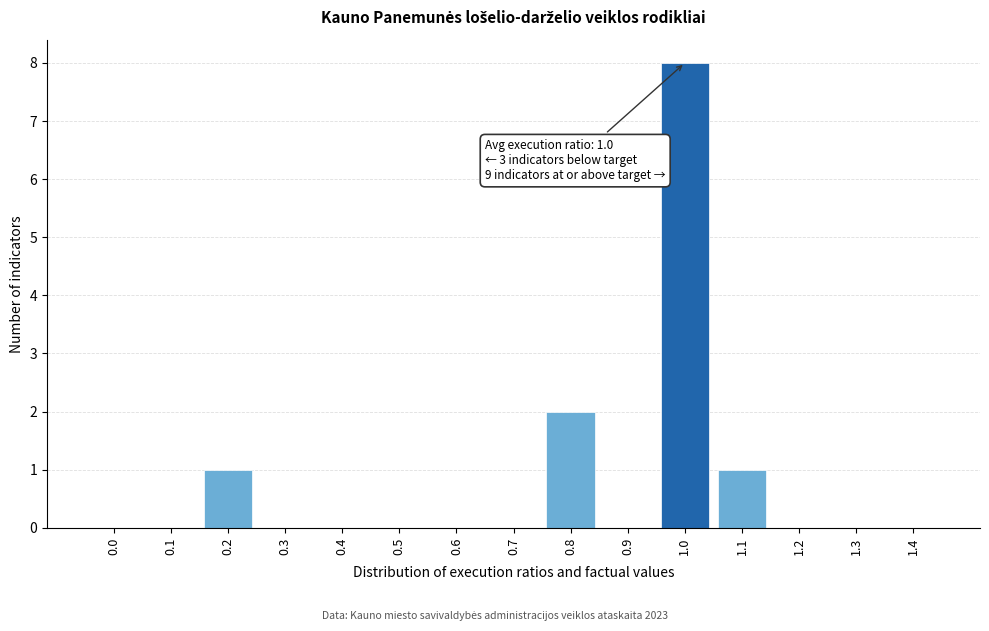

Reading left to right, transcribe all the data shown in this chart.

0.0=0	0.1=0	0.2=1	0.3=0	0.4=0	0.5=0	0.6=0	0.7=0	0.8=2	0.9=0	1.0=8	1.1=1	1.2=0	1.3=0	1.4=0